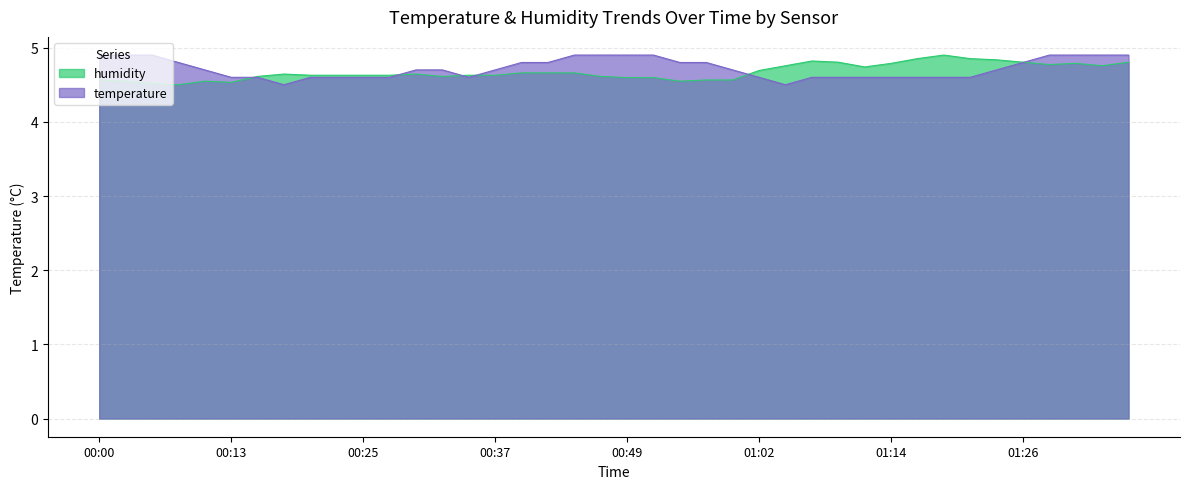

How many lines are shown in the chart?

2